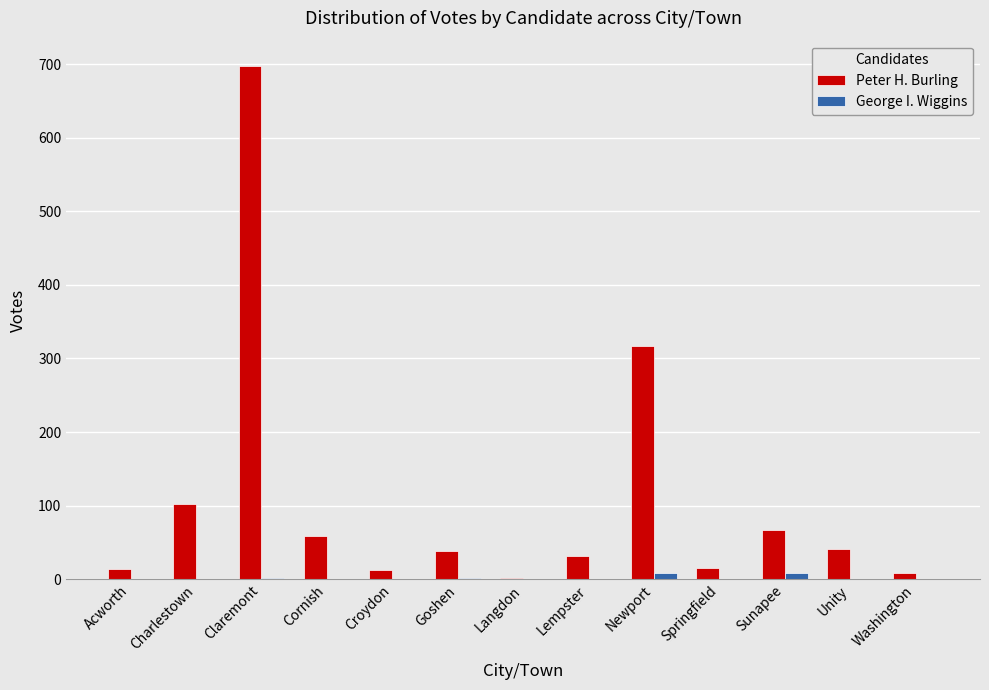

Which series changed the most between Claremont and Newport?

Peter H. Burling